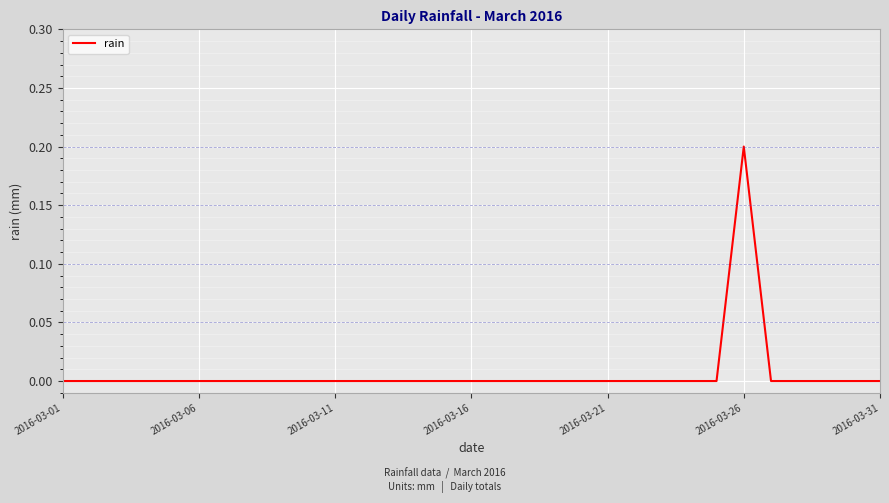

Does the chart display data point markers on the line(s)?

No